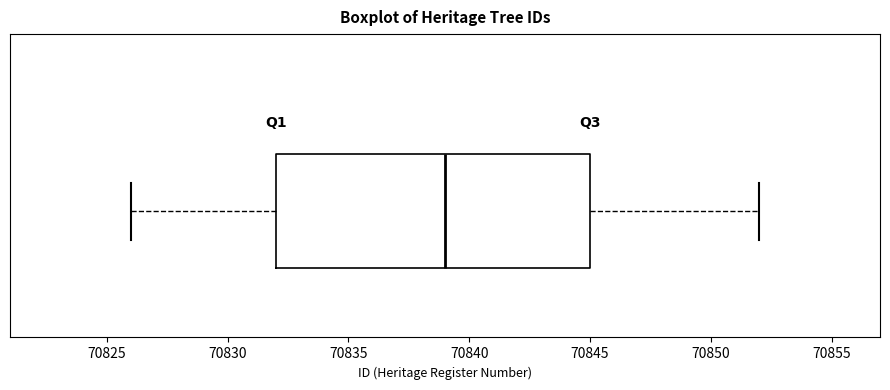

Transcribe this box plot: give where the median line is, the range the box spans, and where the two whiskers end, as read against the x-axis. The values are not printed on the chart, so give them approximately, as read against the axis.

median 70839, box 70832 to 70845, whiskers 70826 to 70852